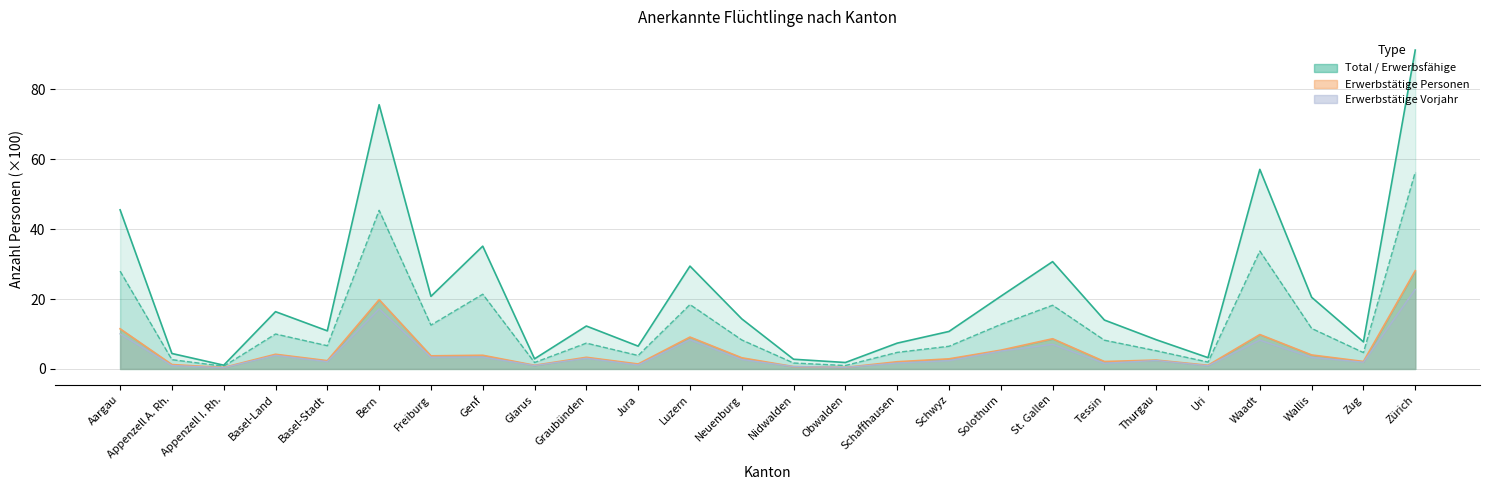

Is it true that Erwerbsfähige Personen equals 45.4 at Bern?

True